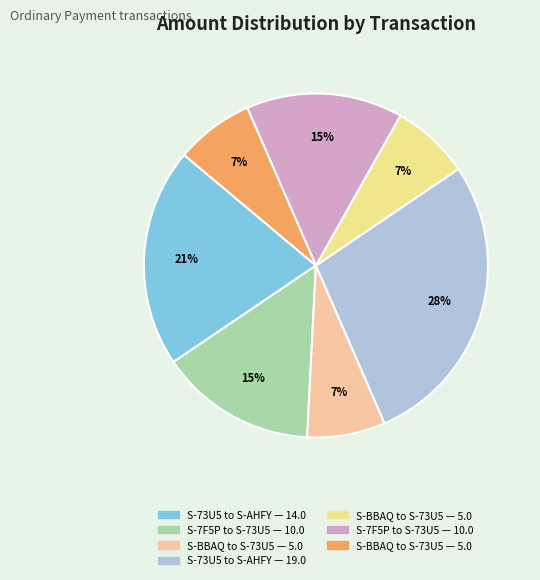

Is there any slice that represents more than half of the pie?

No